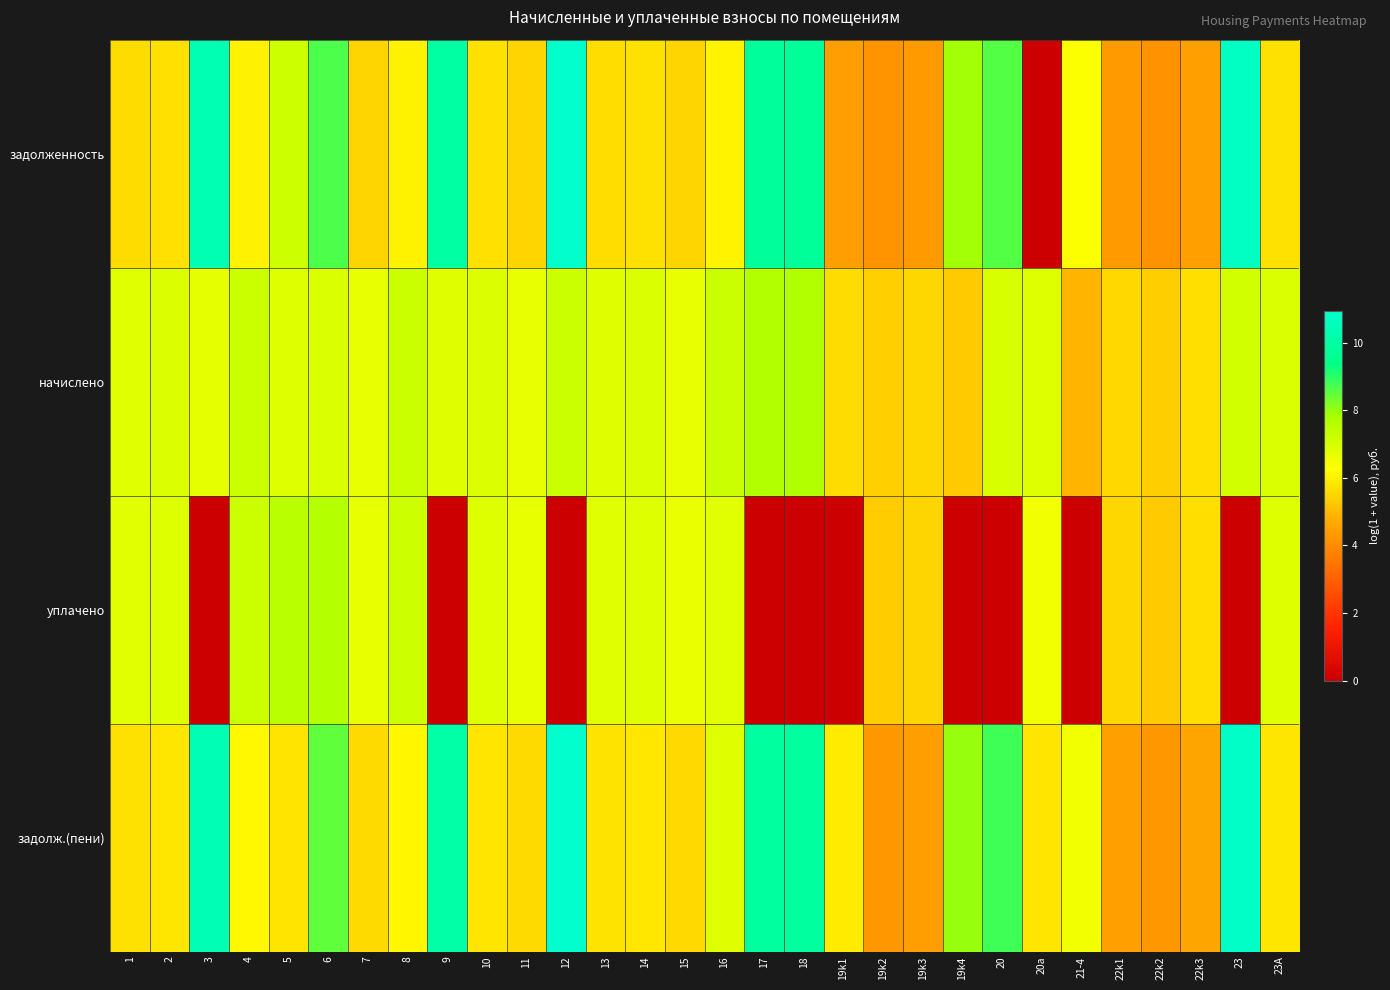

Which series has the widest spread of values?

задолженность